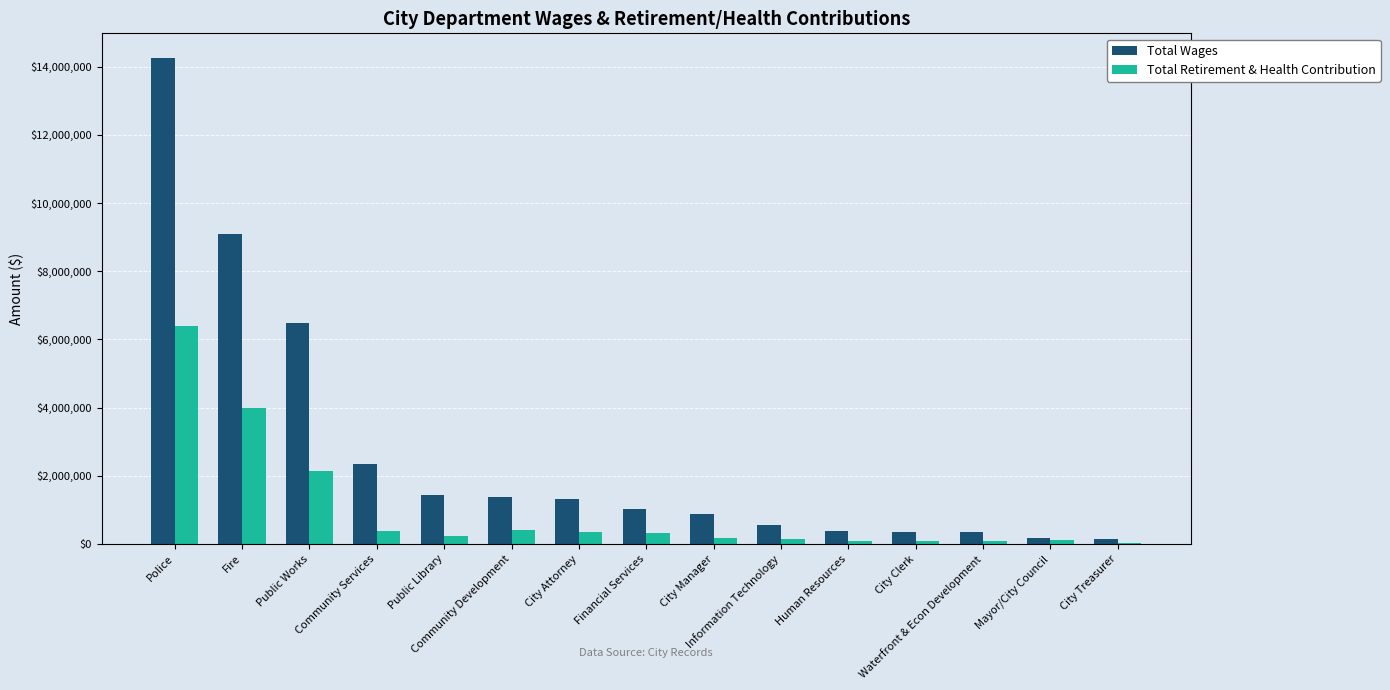

What is the average value of the Total Wages series?

2679379